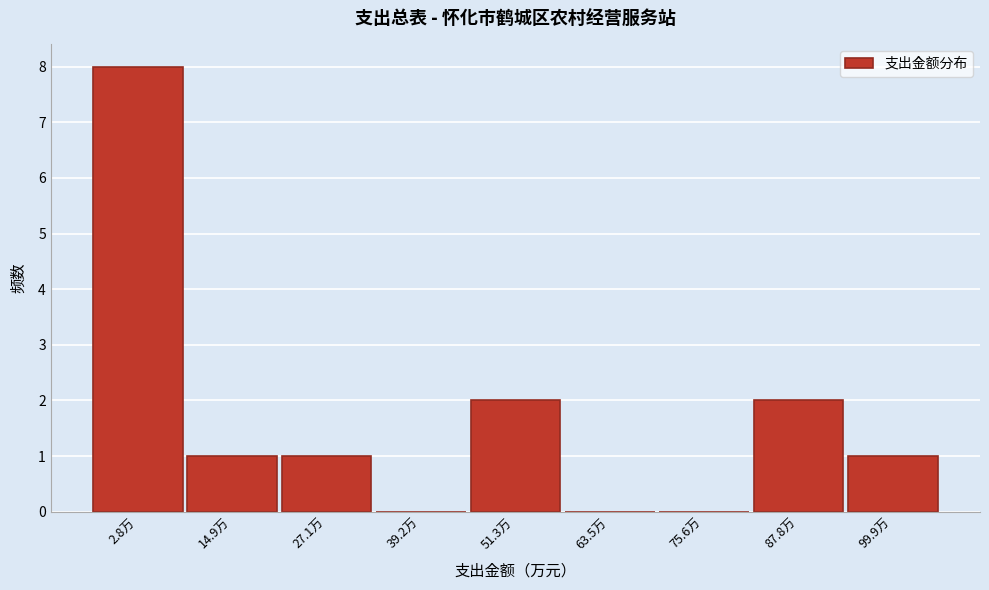

Reading left to right, what are all the values shown in this chart?

2.8万=8	14.9万=1	27.1万=1	39.2万=0	51.3万=2	63.5万=0	75.6万=0	87.8万=2	99.9万=1